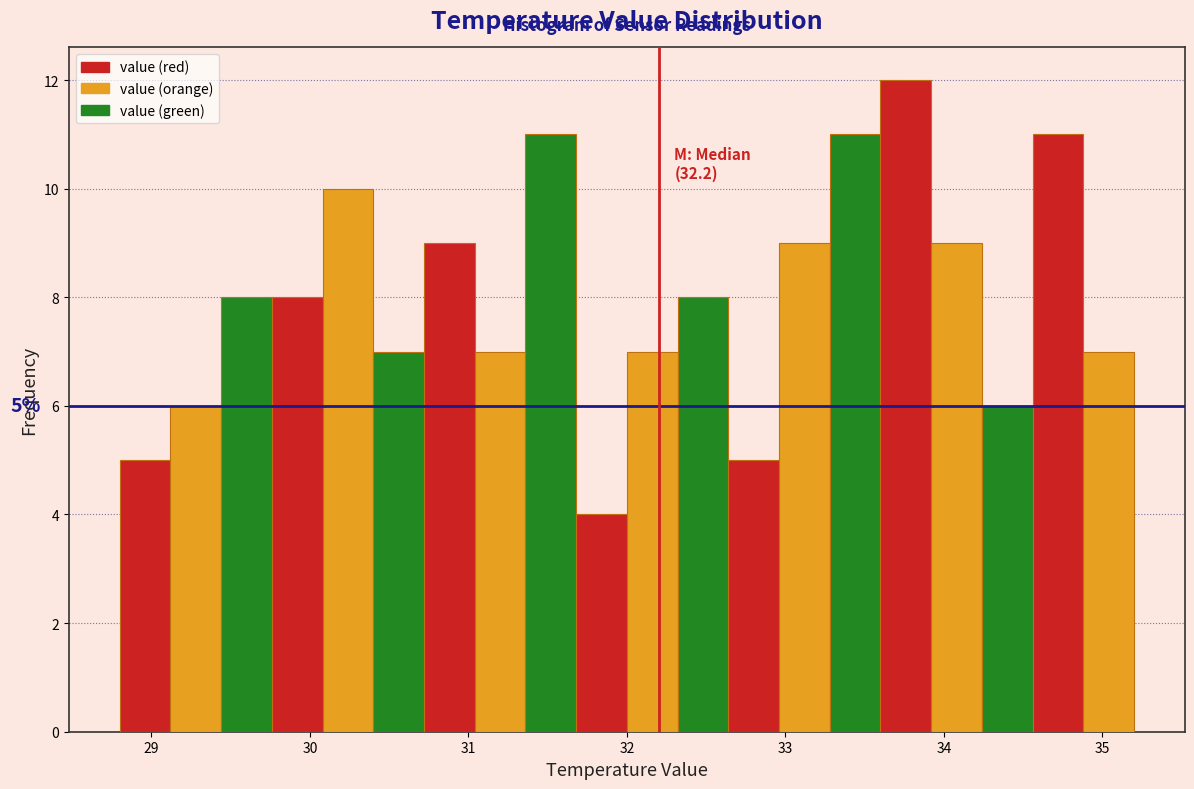

Around what value on the x-axis is the tallest bar? Give the approximate position of its centre, as read against the axis.

33.8